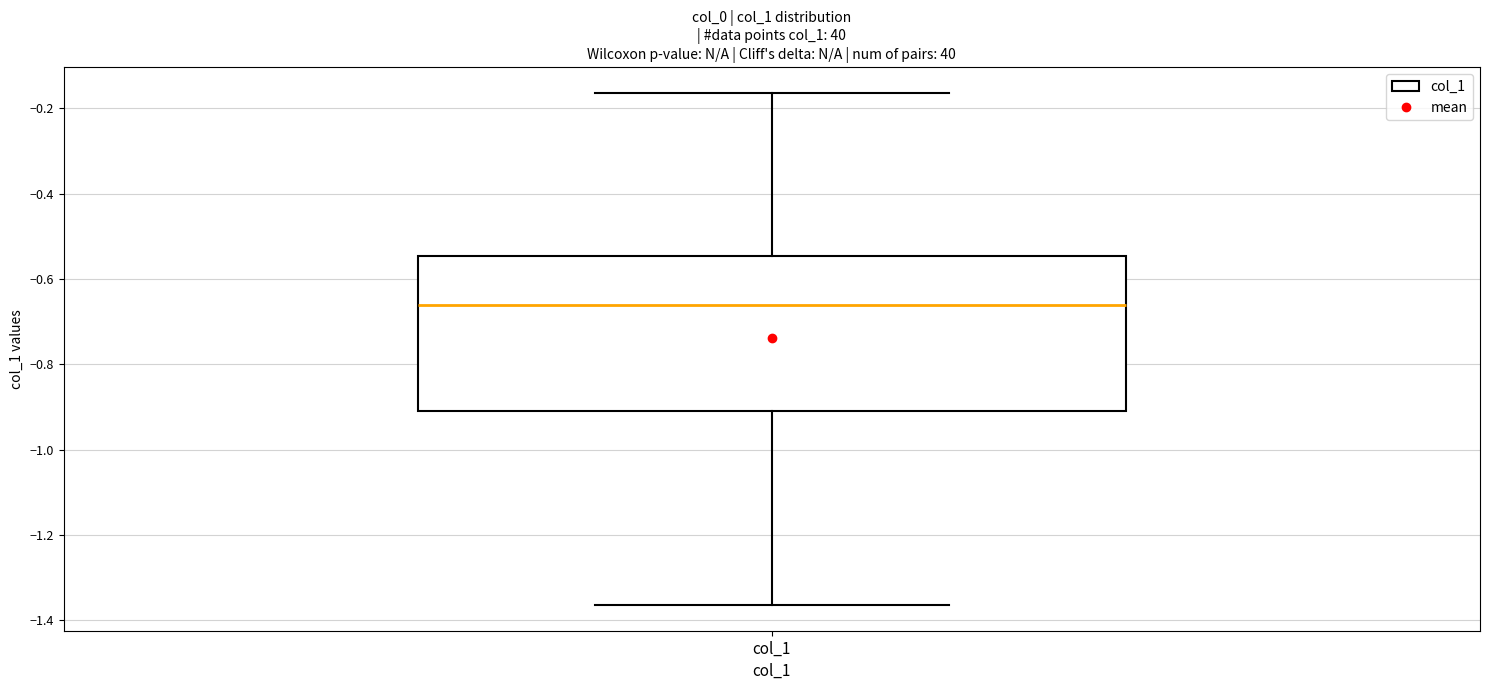

Where is the upper edge of the box for col_1 on the y-axis? The values are not printed on the chart, so give them approximately, as read against the axis.

-0.54